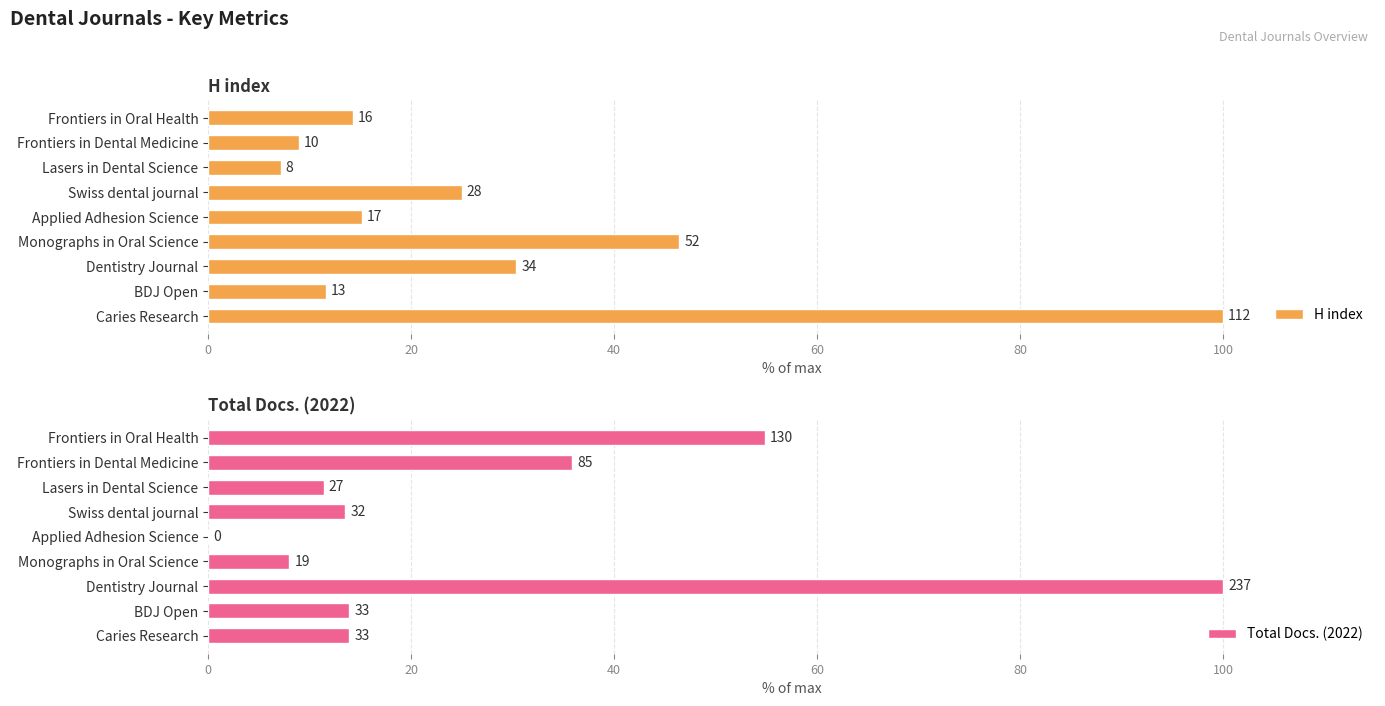

What is the difference between the maximum and minimum values in the Total Docs. (2022) series?

100.0